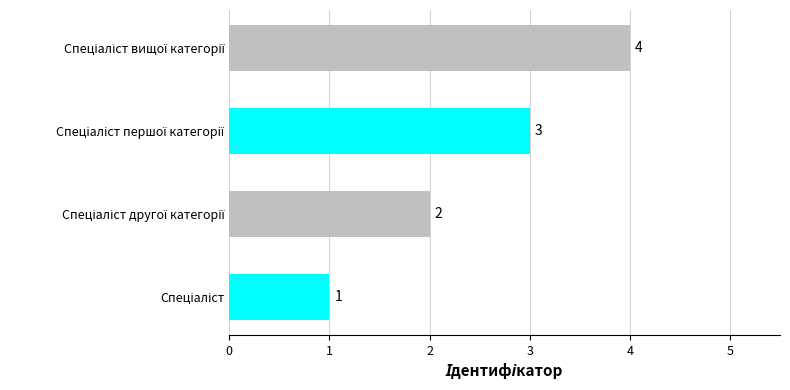

What is the maximum value shown in the chart?

4